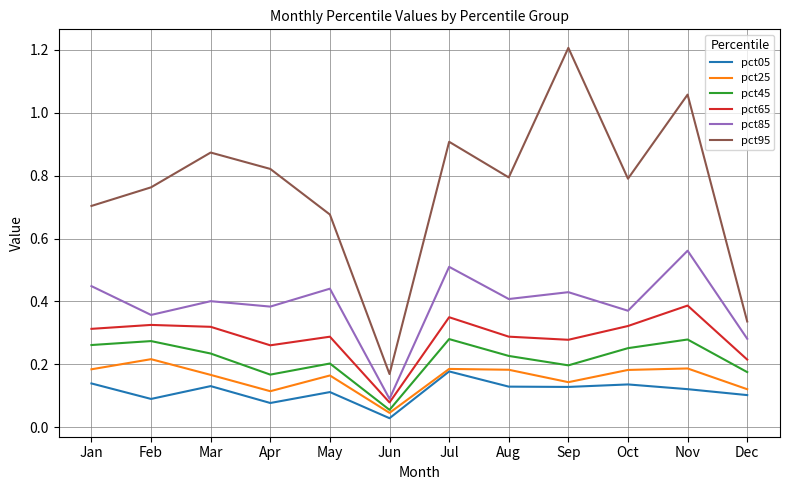

Is the value of pct05 at Jun greater than the value of pct25 at Aug?

No